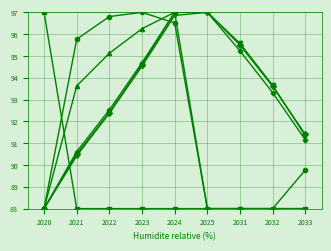

What is the smallest value displayed?

88.0